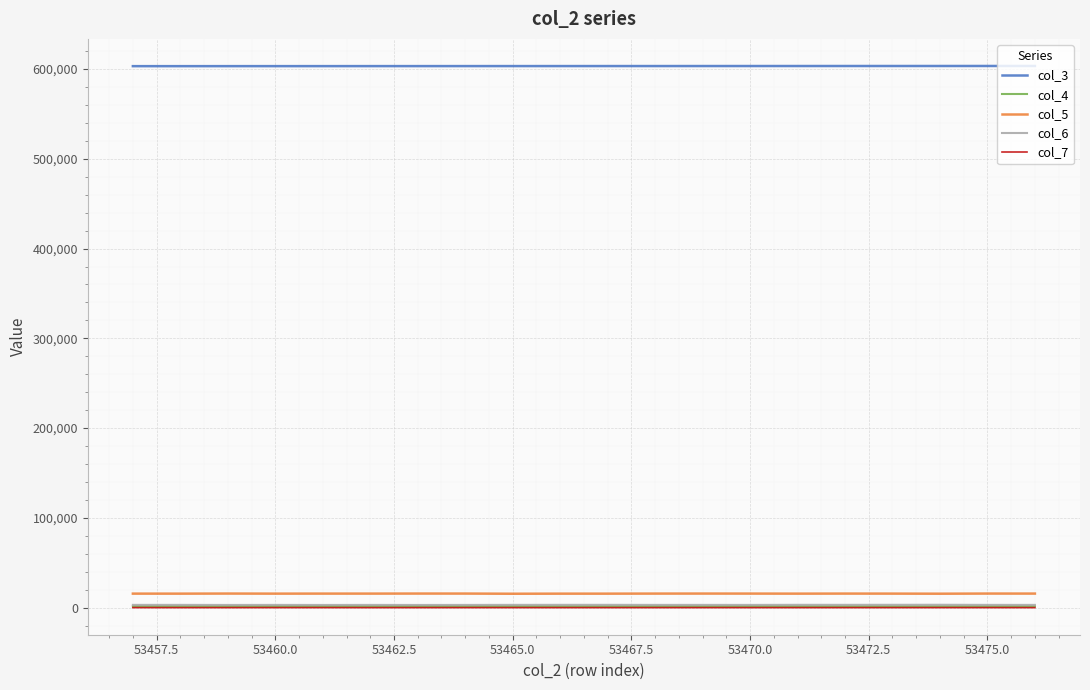

Which series has the largest total across all categories?

col_3